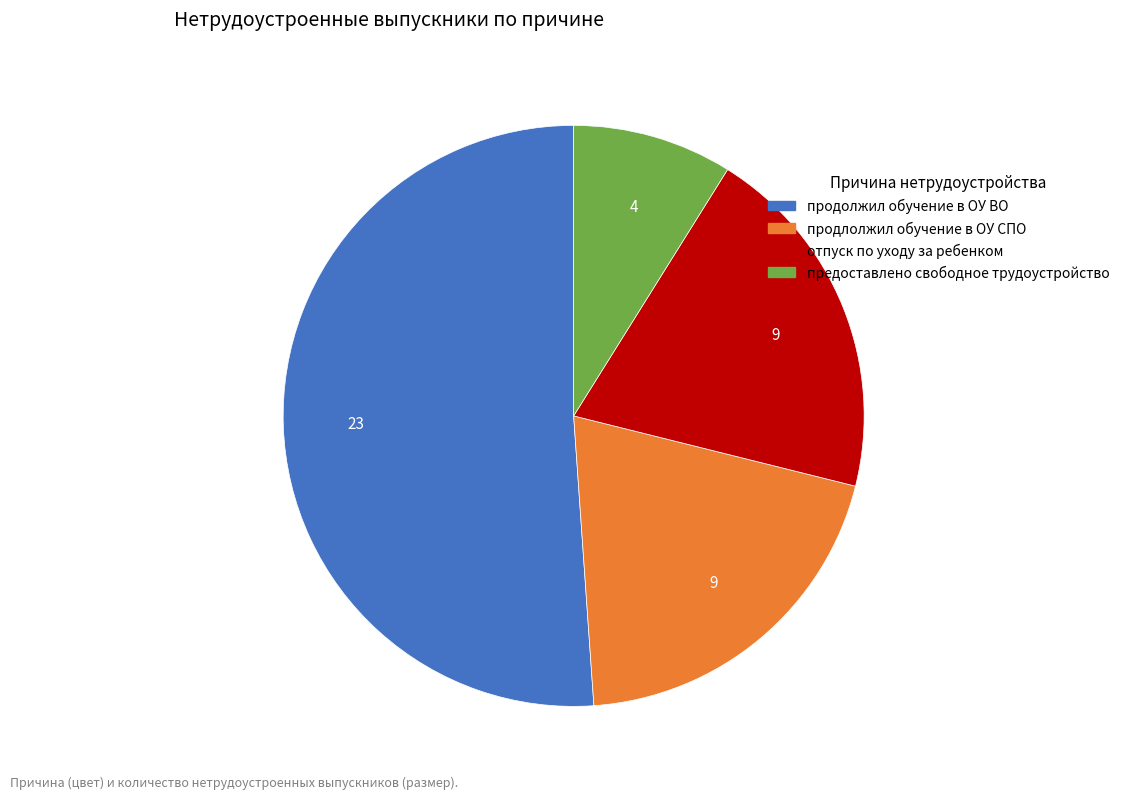

Does отпуск по уходу за ребенком account for over 50% of the chart?

No